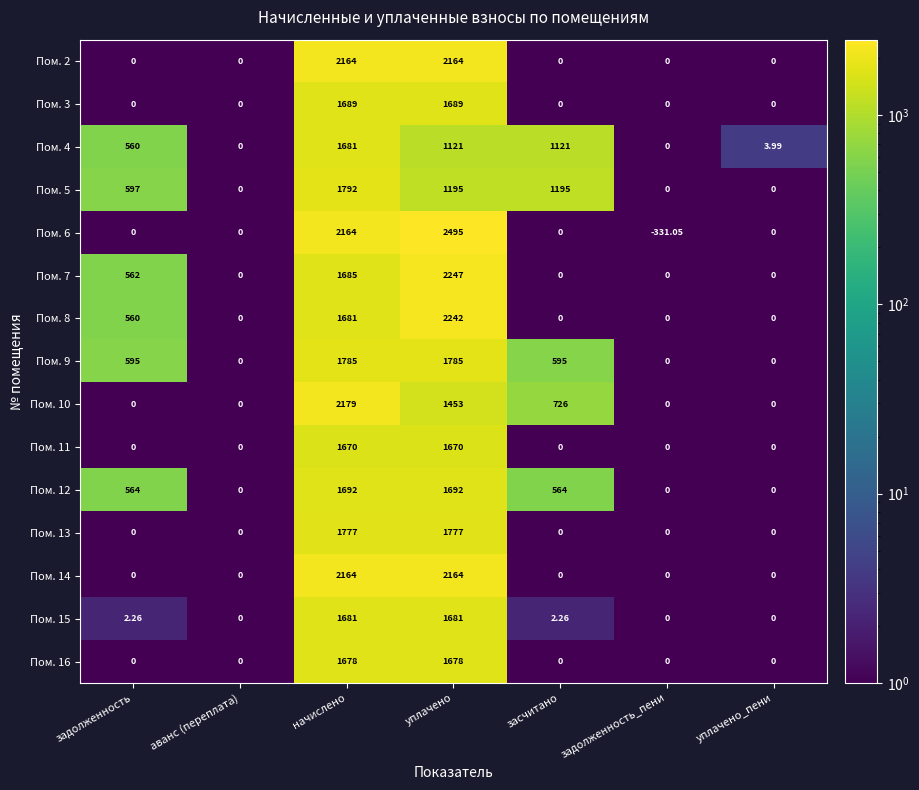

At which label does Пом. 15 first exceed 2?

задолженность